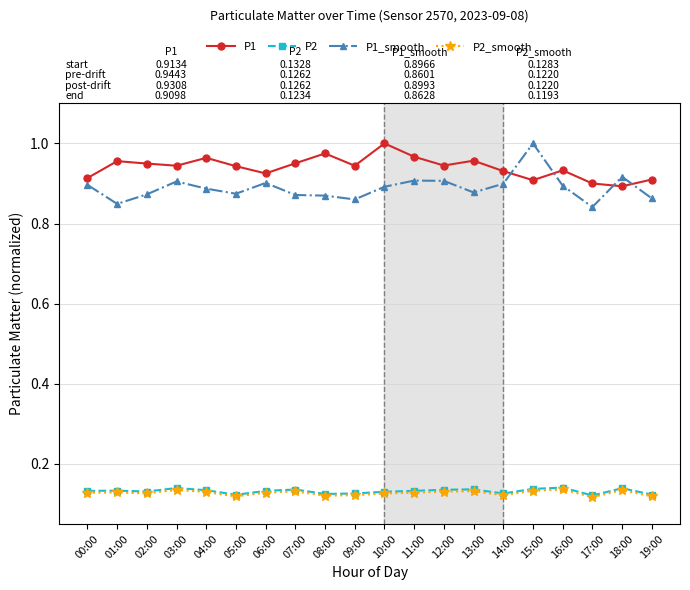

What is the label of the 16th point from the right?

04:00